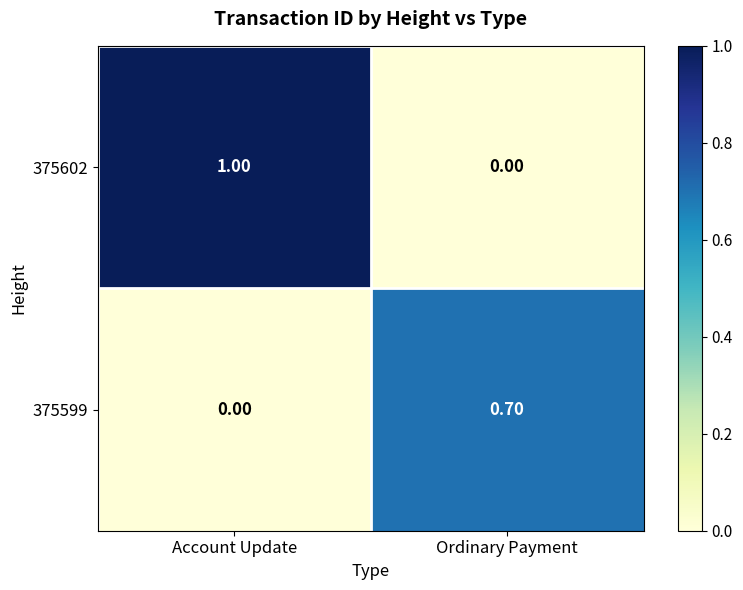

What is the difference between the maximum and minimum values in the 375599 series?

0.7